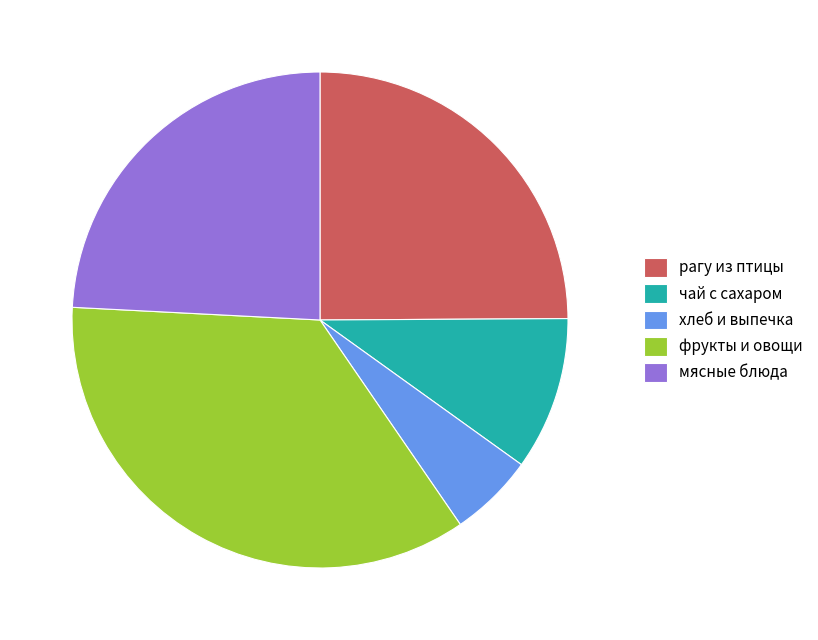

True or false: рагу из птицы accounts for 31% of the total.

False